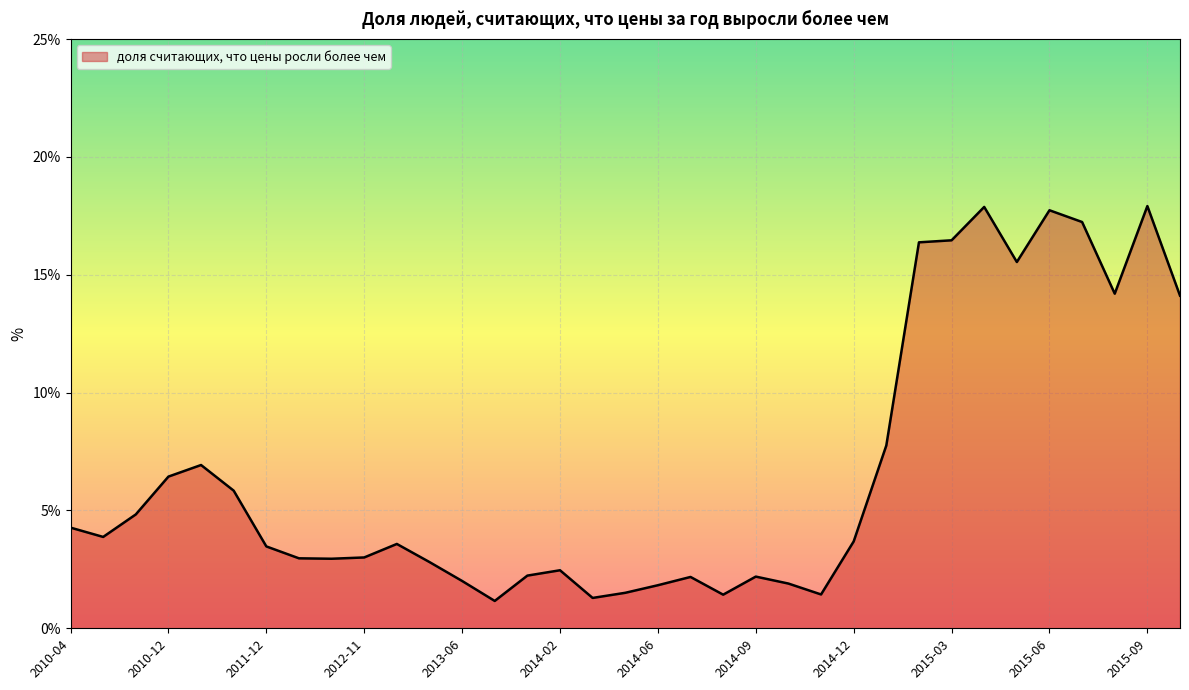

What is the difference between the maximum and minimum values?

16.8